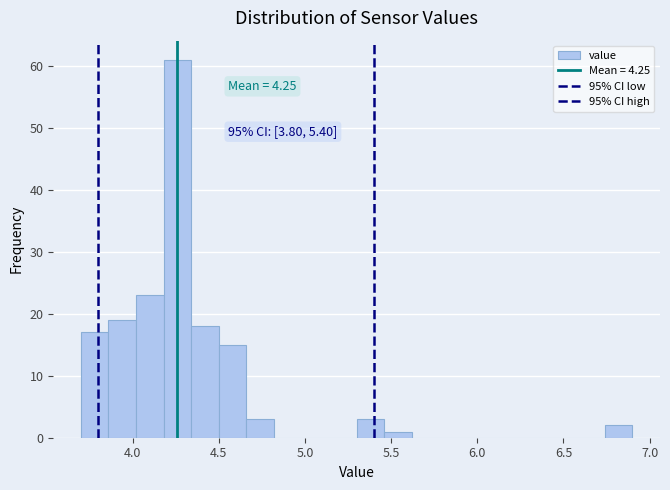

Read against the x-axis, roughly where is the centre of the tallest bar?

4.25